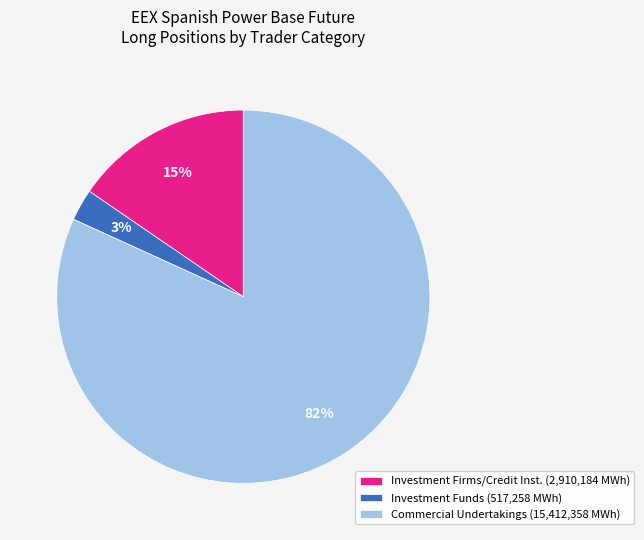

To the nearest percent, what percentage of the pie is Investment Funds (517,258 MWh)?

3%